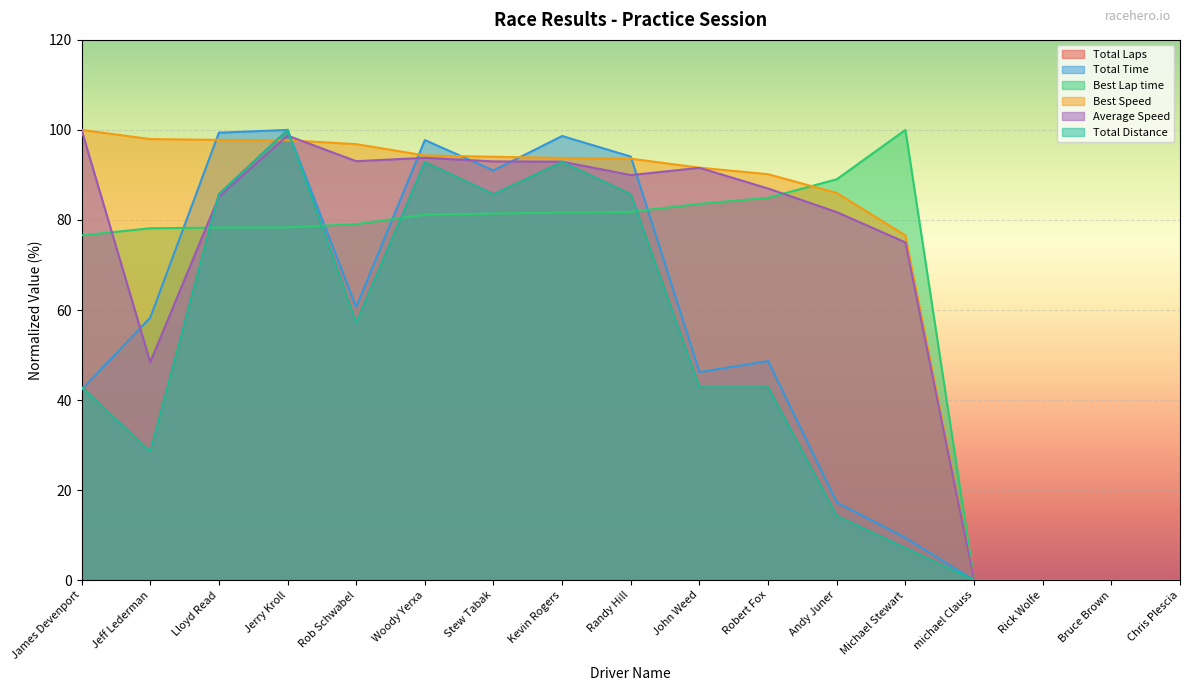

Reading right to left, extract all data points from this chart.

Total Laps: Chris Plescia=0.0	Bruce Brown=0.0	Rick Wolfe=0.0	michael Clauss=0.0	Michael Stewart=7.1	Andy Juner=14.3	Robert Fox=42.9	John Weed=42.9	Randy Hill=85.7	Kevin Rogers=92.9	Stew Tabak=85.7	Woody Yerxa=92.9	Rob Schwabel=57.1	Jerry Kroll=100.0	Lloyd Read=85.7	Jeff Lederman=28.6	James Devenport=42.9
Total Time: Chris Plescia=0.0	Bruce Brown=0.0	Rick Wolfe=0.0	michael Clauss=0.0	Michael Stewart=9.4	Andy Juner=17.3	Robert Fox=48.6	John Weed=46.2	Randy Hill=94.1	Kevin Rogers=98.7	Stew Tabak=91.0	Woody Yerxa=97.7	Rob Schwabel=60.6	Jerry Kroll=100.0	Lloyd Read=99.4	Jeff Lederman=58.3	James Devenport=42.3
Best Lap time: Chris Plescia=0.0	Bruce Brown=0.0	Rick Wolfe=0.0	michael Clauss=0.0	Michael Stewart=100.0	Andy Juner=89.0	Robert Fox=84.9	John Weed=83.6	Randy Hill=81.8	Kevin Rogers=81.7	Stew Tabak=81.4	Woody Yerxa=81.2	Rob Schwabel=79.1	Jerry Kroll=78.4	Lloyd Read=78.3	Jeff Lederman=78.2	James Devenport=76.6
Best Speed: Chris Plescia=0.0	Bruce Brown=0.0	Rick Wolfe=0.0	michael Clauss=0.0	Michael Stewart=76.6	Andy Juner=86.0	Robert Fox=90.2	John Weed=91.6	Randy Hill=93.6	Kevin Rogers=93.8	Stew Tabak=94.0	Woody Yerxa=94.3	Rob Schwabel=96.8	Jerry Kroll=97.7	Lloyd Read=97.8	Jeff Lederman=98.0	James Devenport=100.0
Average Speed: Chris Plescia=0.0	Bruce Brown=0.0	Rick Wolfe=0.0	michael Clauss=0.0	Michael Stewart=75.0	Andy Juner=81.7	Robert Fox=87.0	John Weed=91.6	Randy Hill=90.0	Kevin Rogers=92.9	Stew Tabak=93.0	Woody Yerxa=93.8	Rob Schwabel=93.1	Jerry Kroll=98.7	Lloyd Read=85.2	Jeff Lederman=48.4	James Devenport=100.0
Total Distance: Chris Plescia=0.0	Bruce Brown=0.0	Rick Wolfe=0.0	michael Clauss=0.0	Michael Stewart=7.1	Andy Juner=14.3	Robert Fox=42.9	John Weed=42.9	Randy Hill=85.7	Kevin Rogers=92.9	Stew Tabak=85.7	Woody Yerxa=92.9	Rob Schwabel=57.1	Jerry Kroll=100.0	Lloyd Read=85.7	Jeff Lederman=28.6	James Devenport=42.9